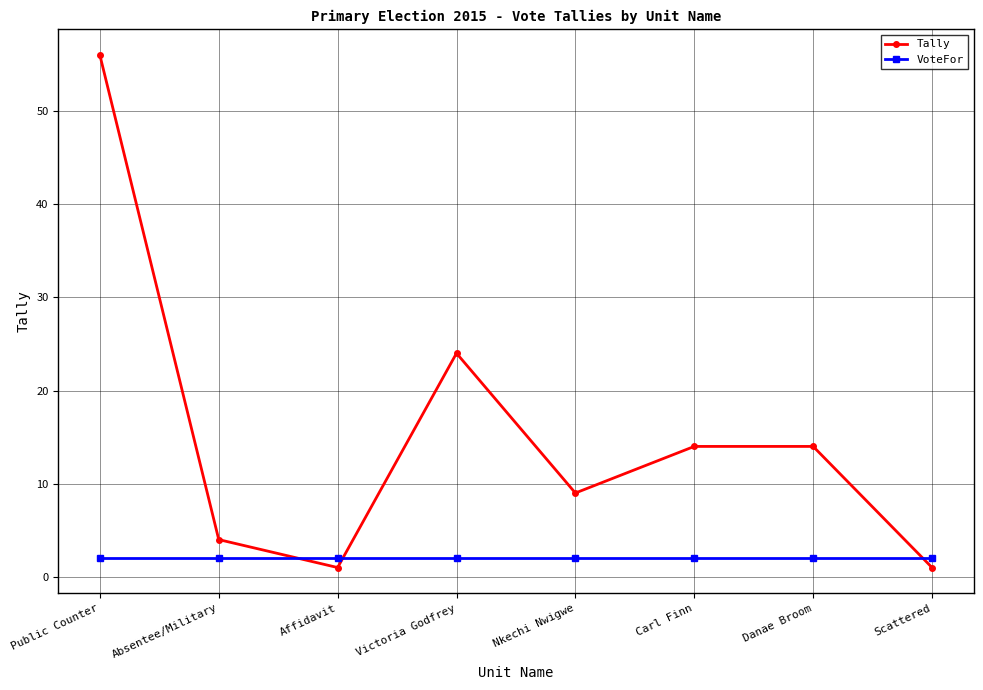

What is the label of the 3rd point from the left?

Affidavit